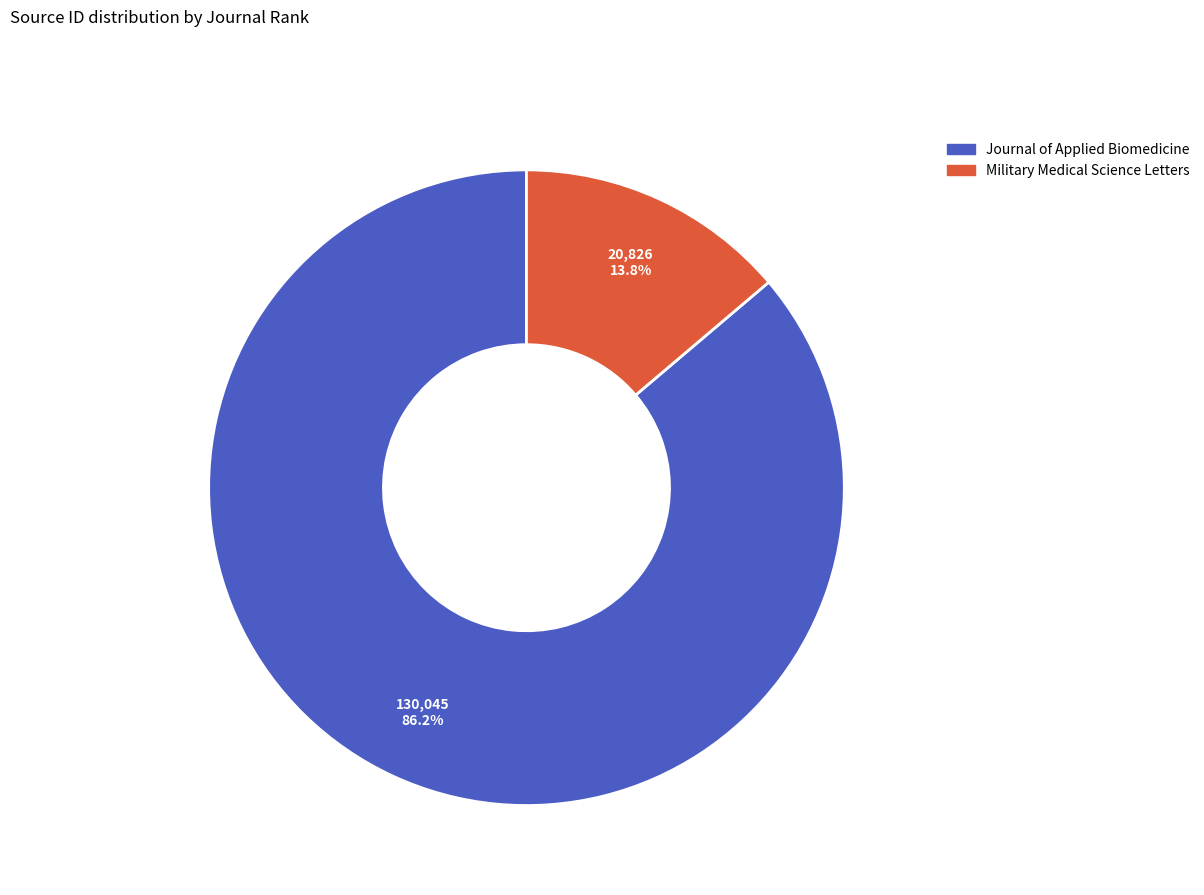

What percentage is the Journal of Applied Biomedicine slice, to the nearest percent?

86%